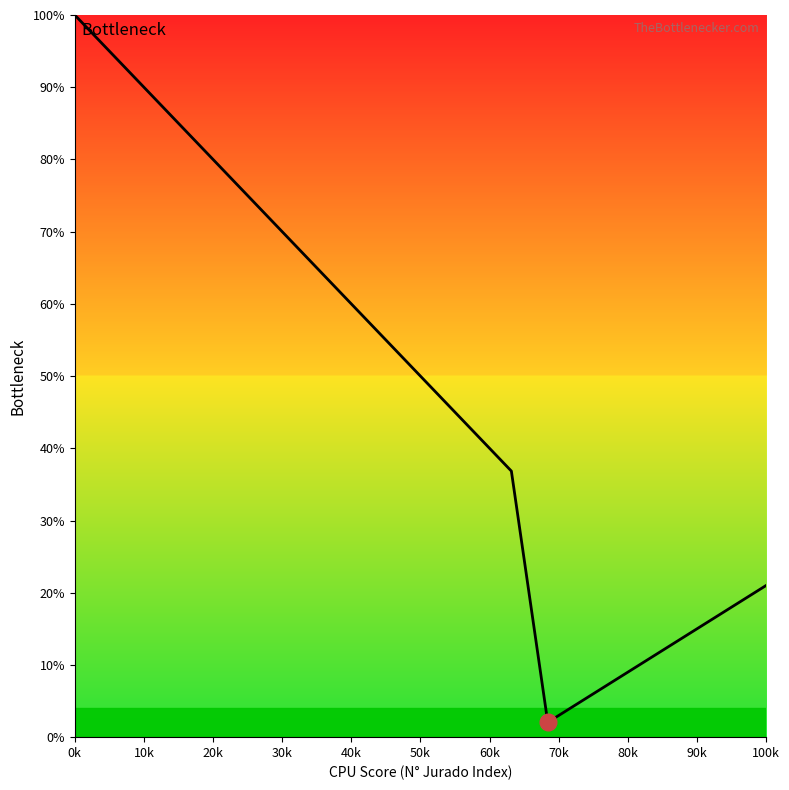

What is the difference between the maximum and minimum values?

97.9